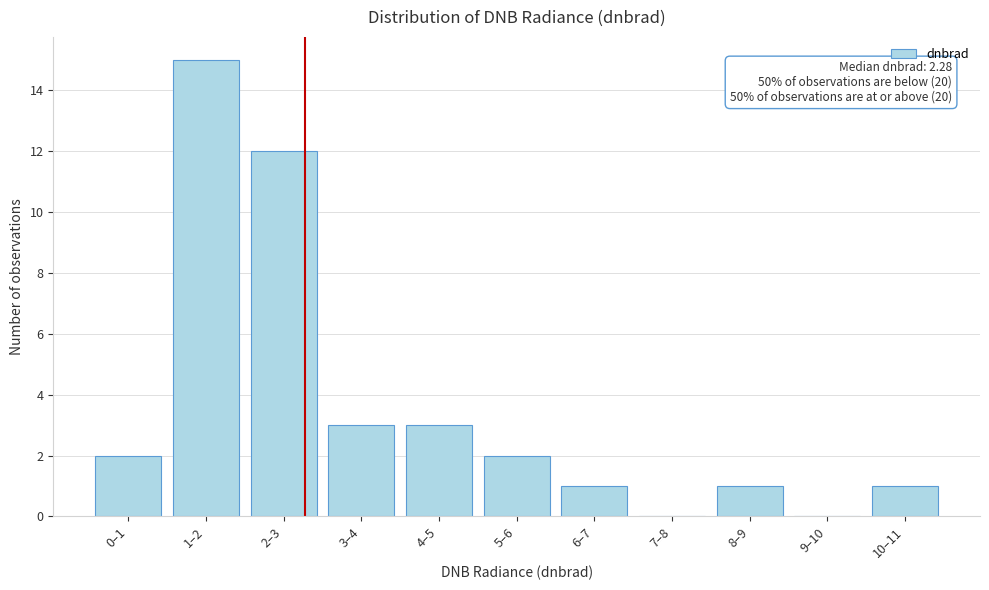

Reading right to left, transcribe all the data shown in this chart.

10–11=1	9–10=0	8–9=1	7–8=0	6–7=1	5–6=2	4–5=3	3–4=3	2–3=12	1–2=15	0–1=2